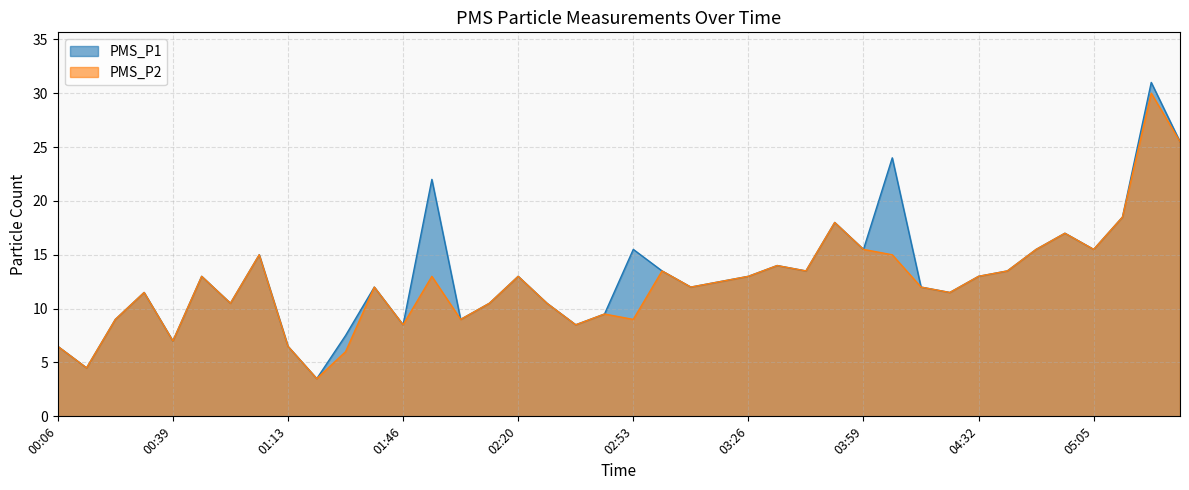

How many data points in PMS_P2 are above 12?

20